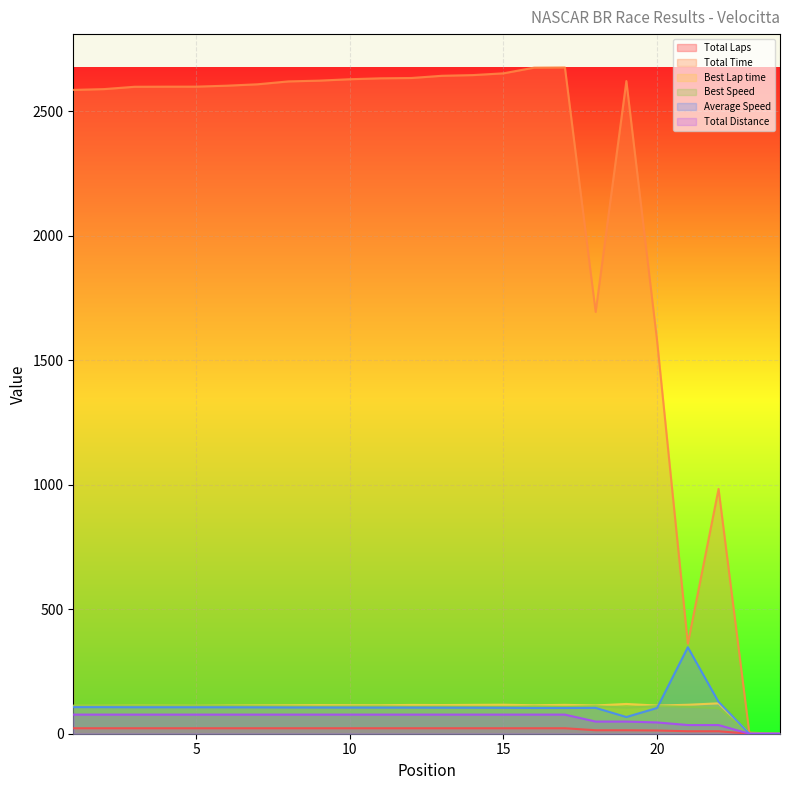

At which label is Total Time closest to 1338?

20